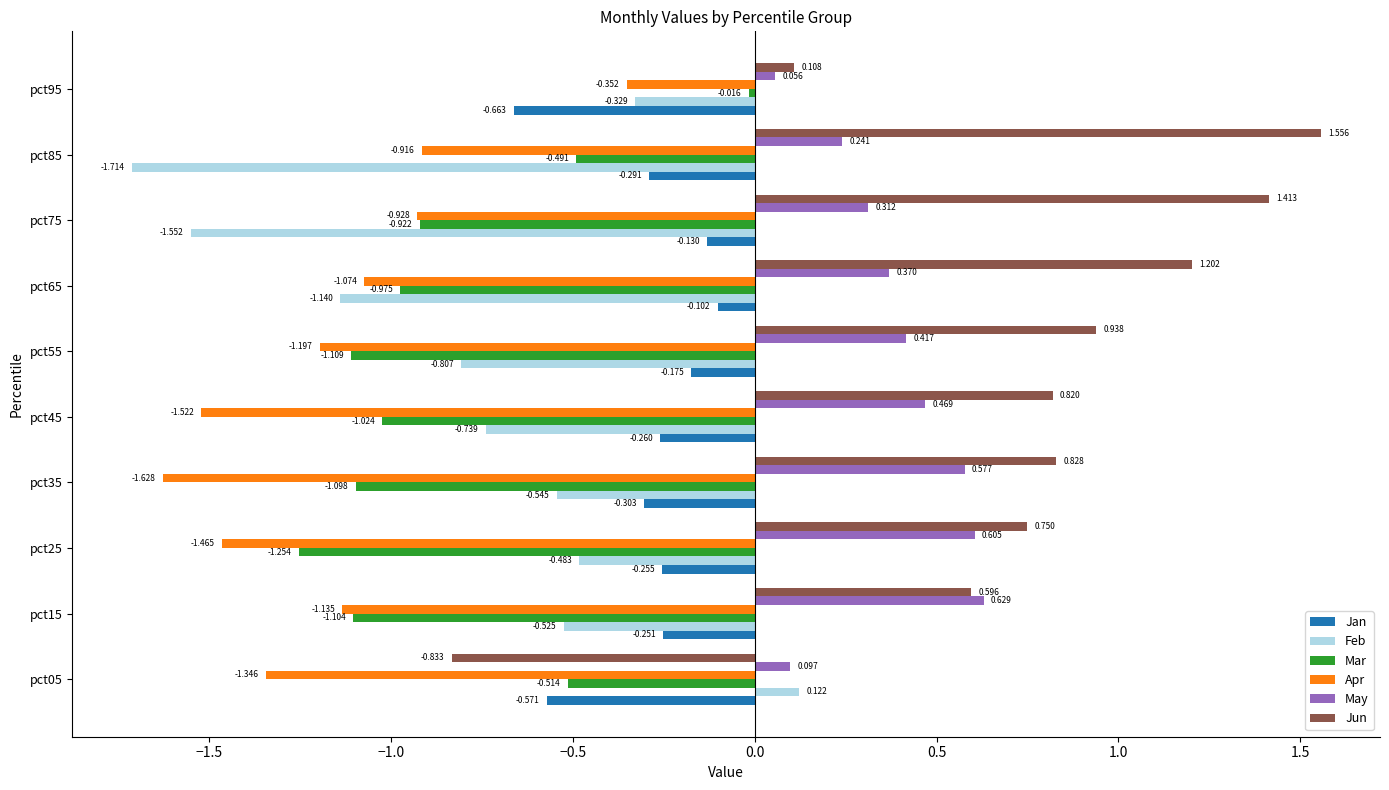

What are all the series names shown in the legend?

Jan, Feb, Mar, Apr, May, Jun